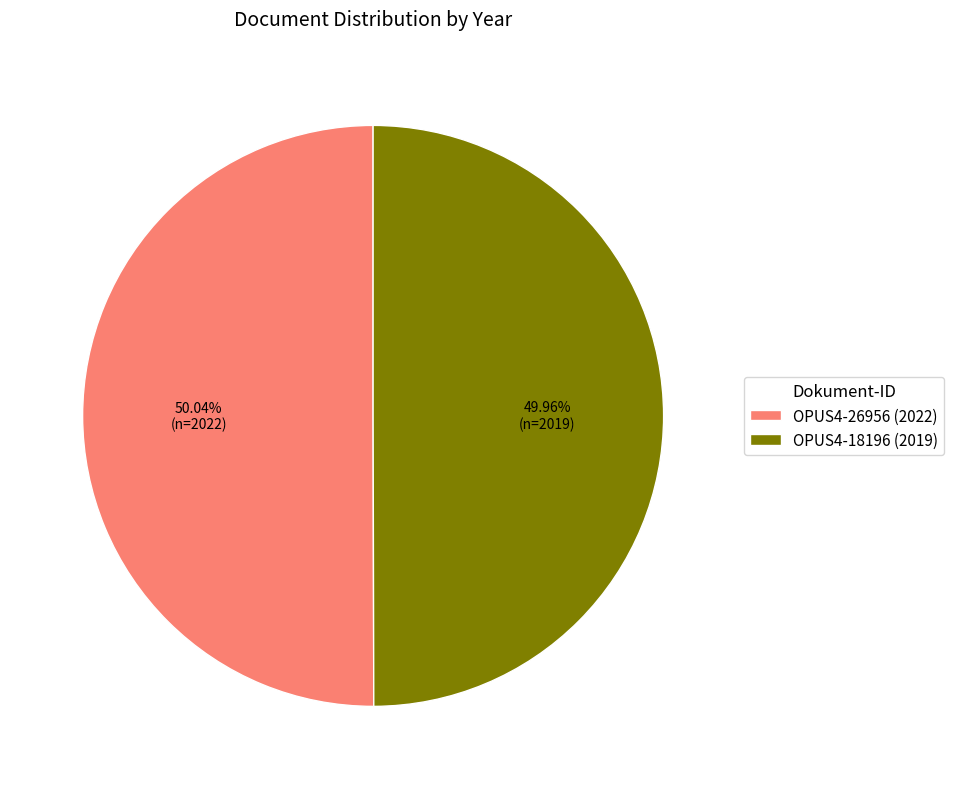

Is there any slice that represents more than half of the pie?

Yes